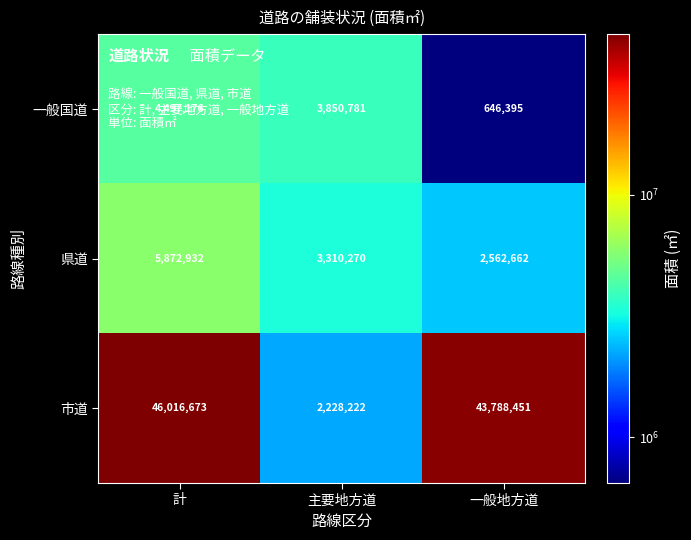

Which series has the largest range (max minus min)?

市道